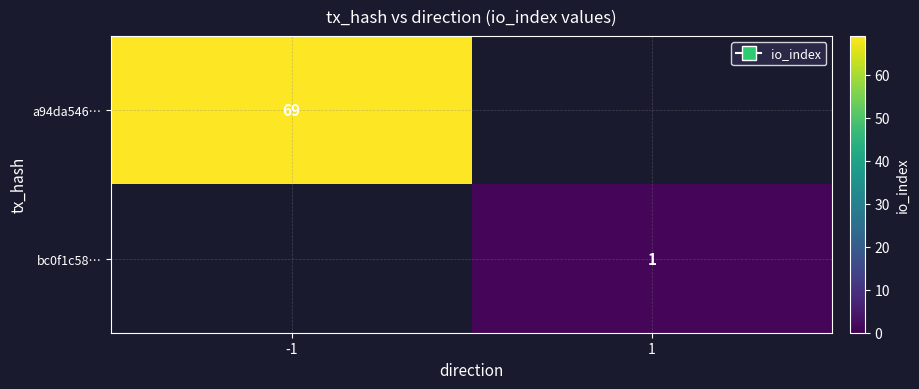

Is the value of a94da546… at -1 greater than the value of bc0f1c58… at 1?

Yes